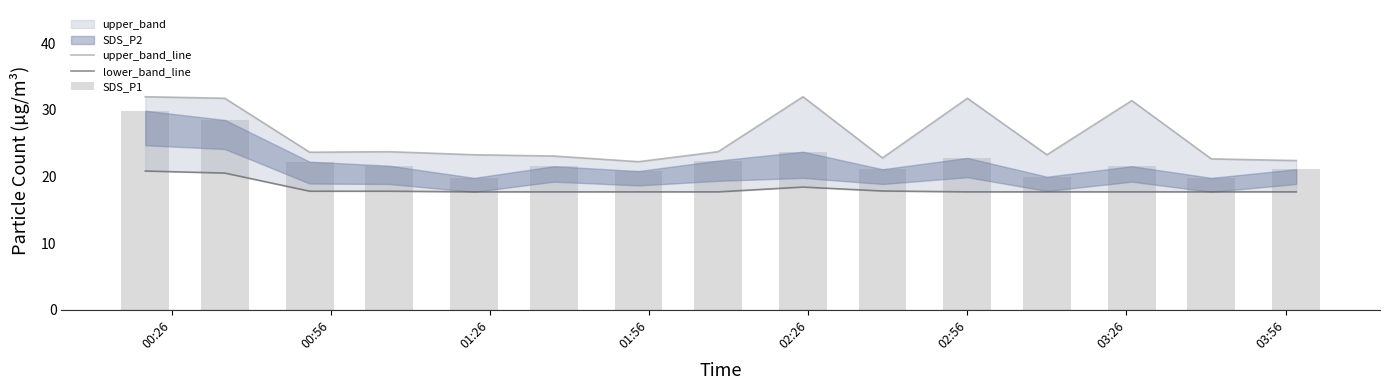

What position from the left is 00:26?

1